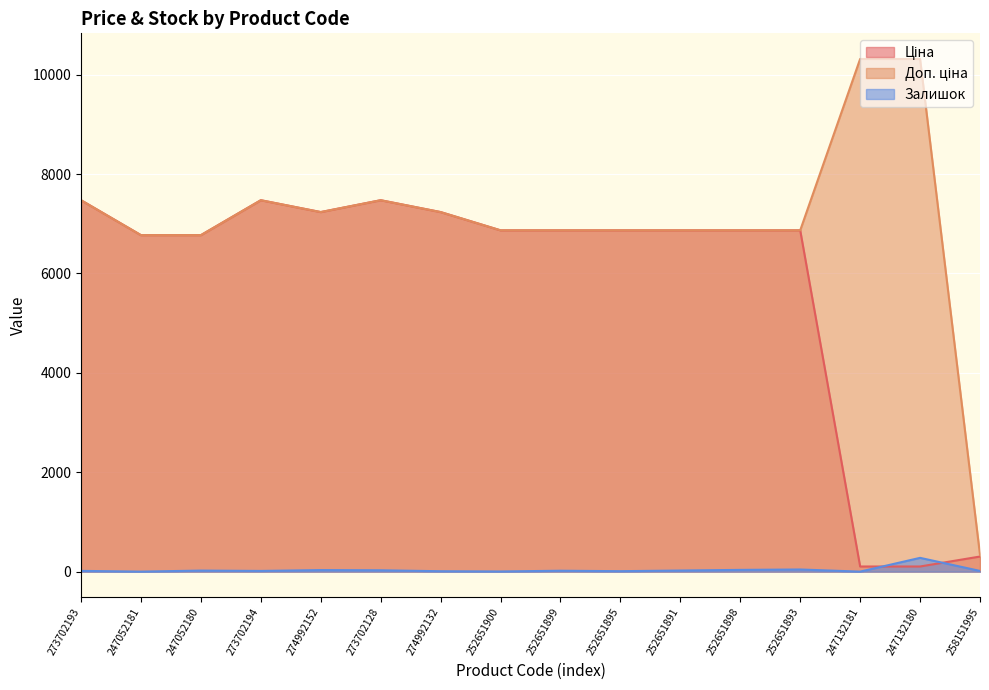

What is the label of the 7th point from the right?

252651895